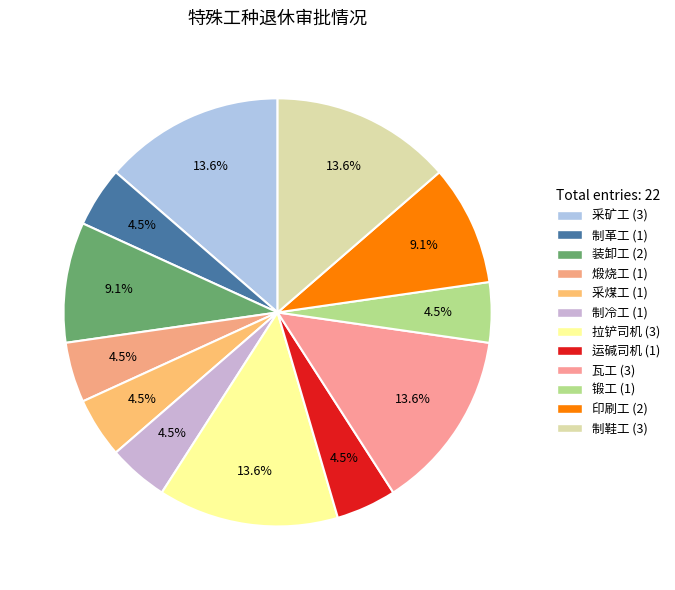

Is it true that 制冷工 is 11% of the pie?

False